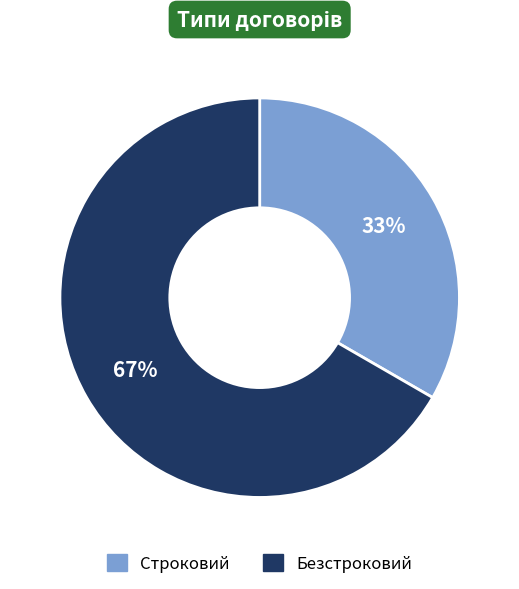

Approximately how many times larger is the value at Безстроковий compared to Строковий?

2.0